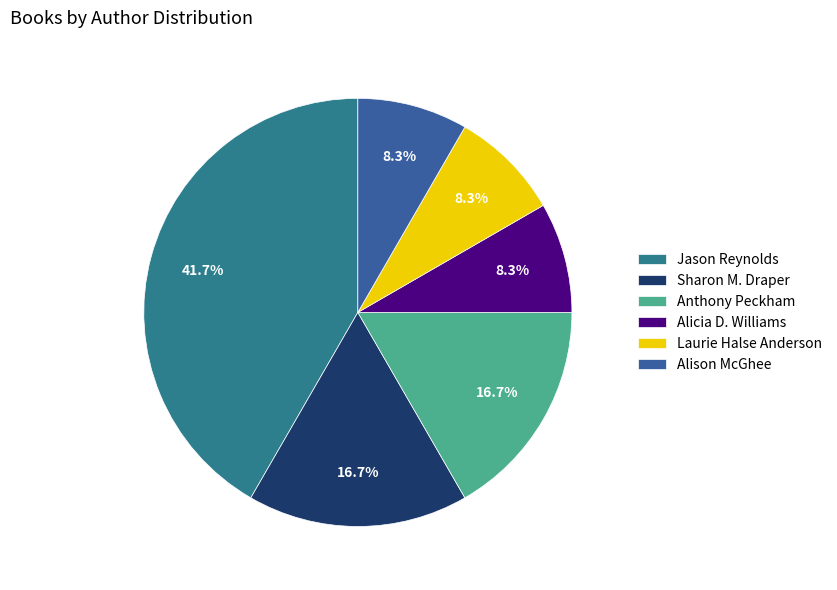

Approximately how many times larger is the value at Jason Reynolds compared to Laurie Halse Anderson?

5.0